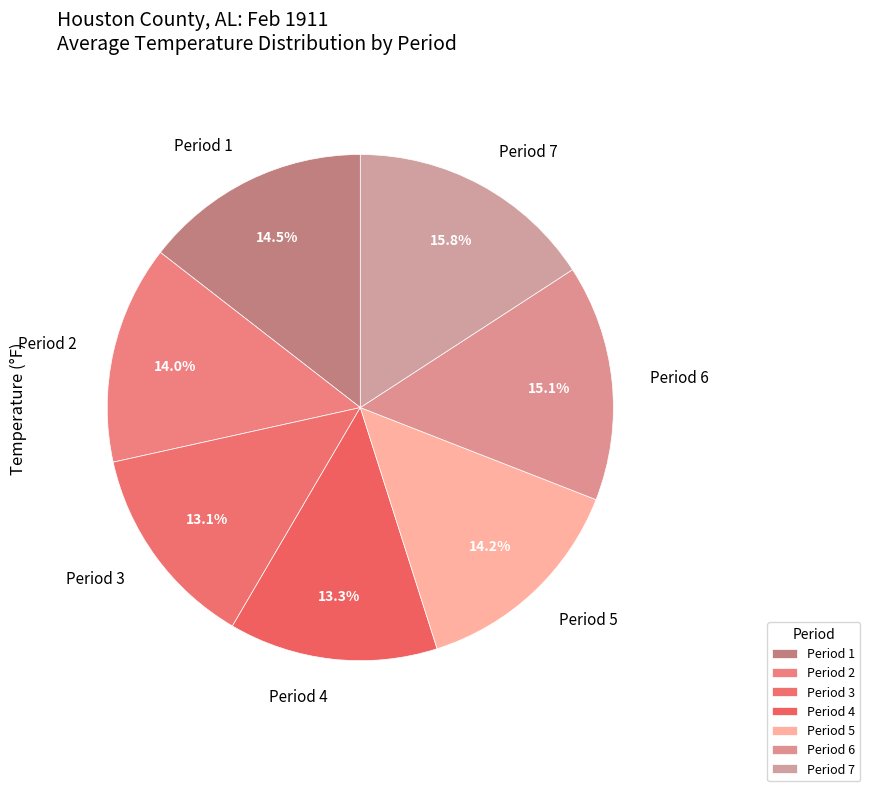

To the nearest percent, what portion does Period 4 represent?

13%